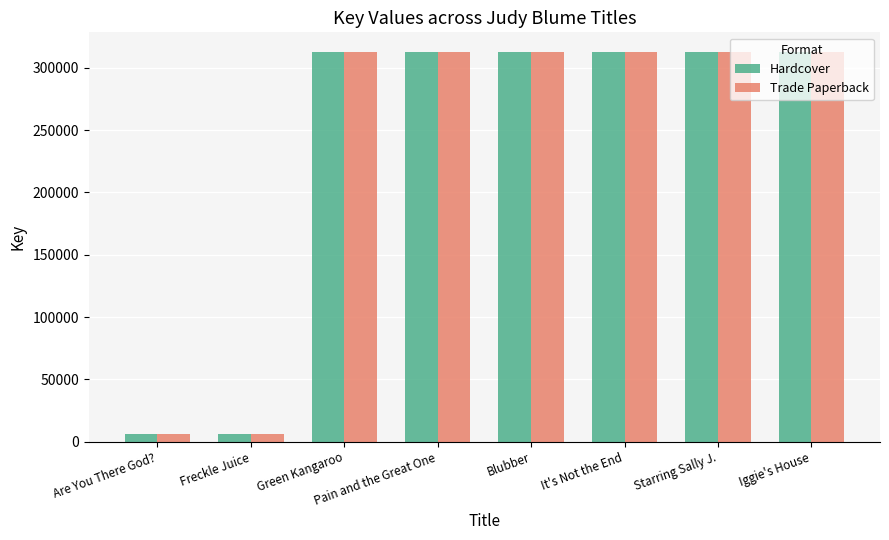

Is it true that Hardcover equals 312739 at Green Kangaroo?

True